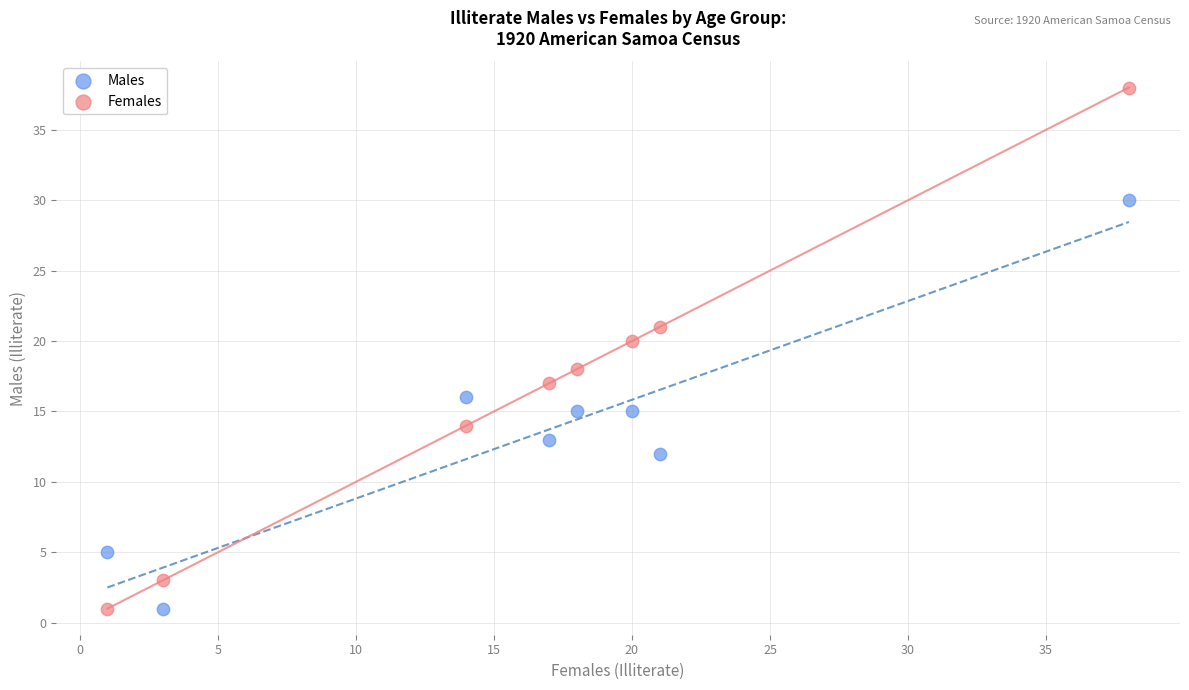

Which series has the largest Y range (max minus min)?

Females